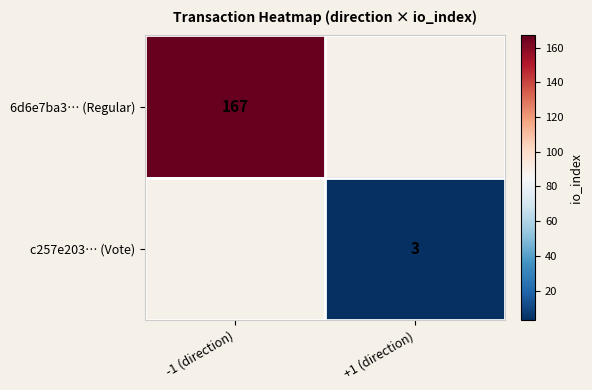

Is it true that c257e203… (Vote) equals 3 at +1 (direction)?

True